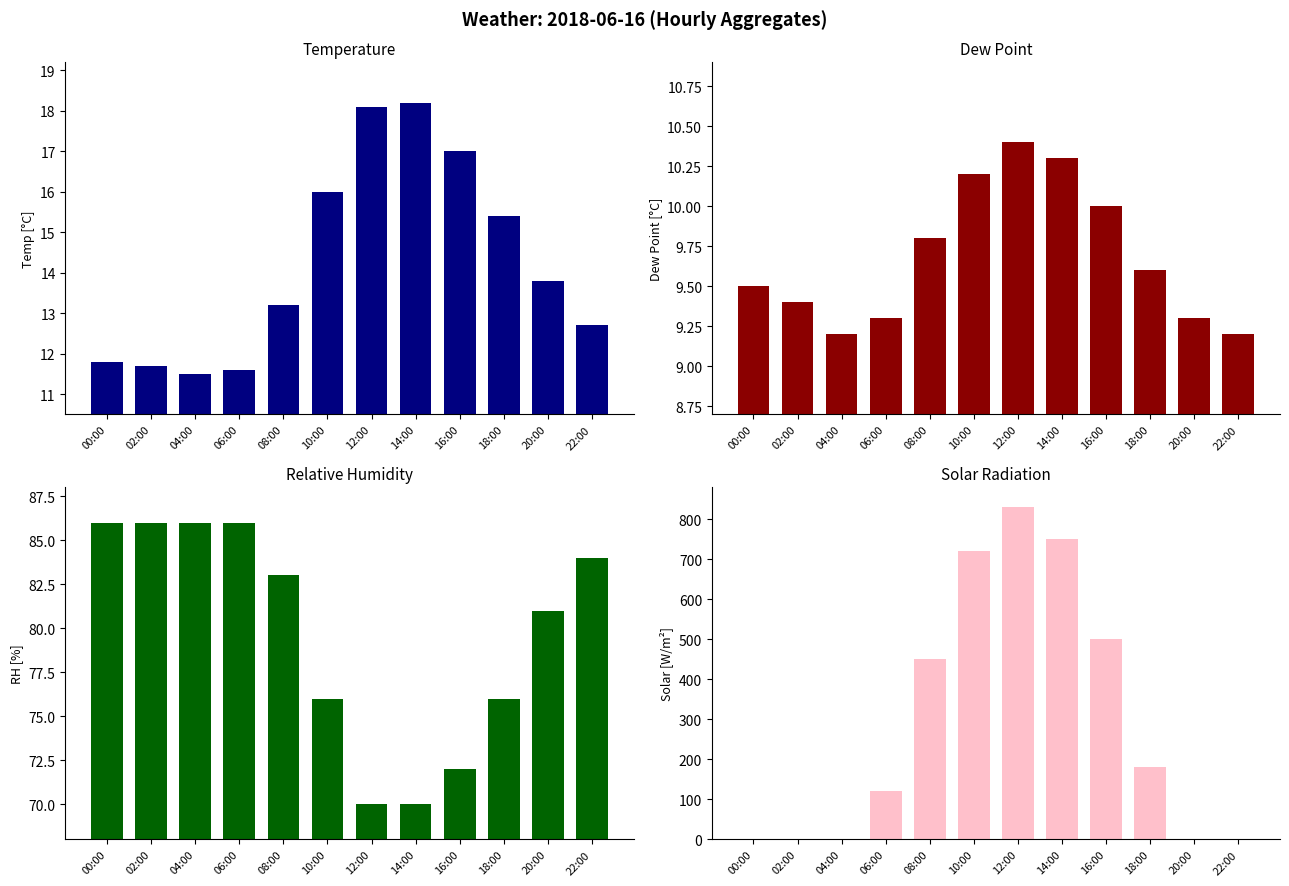

Does the chart contain any negative values?

No